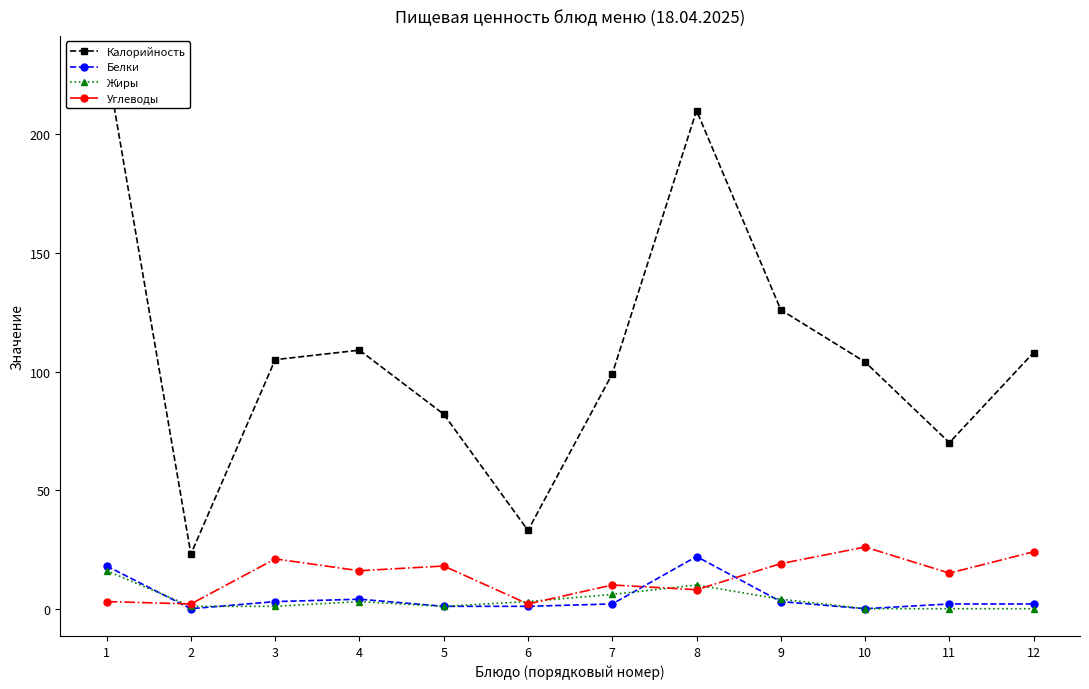

Is it true that Углеводы equals 18 at 5?

True